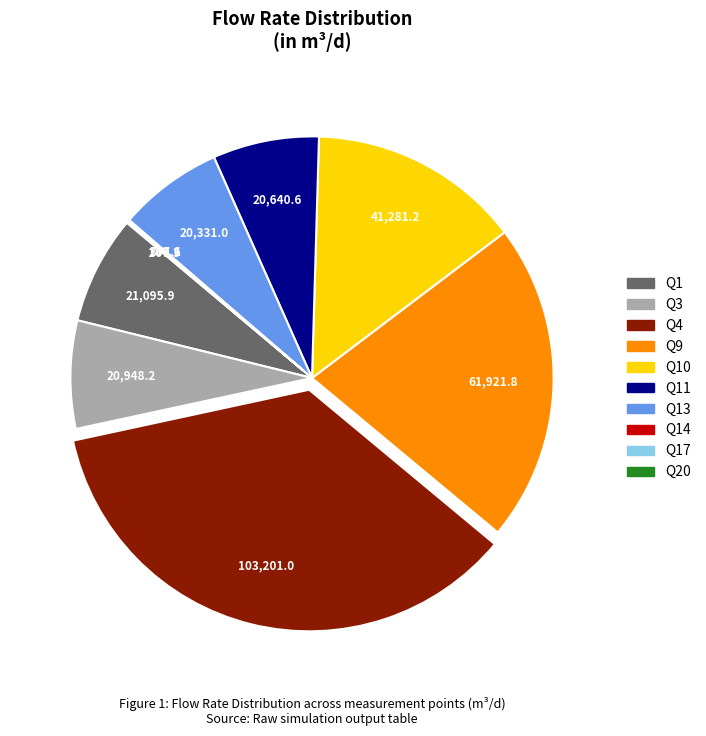

Does any single category account for the majority?

No